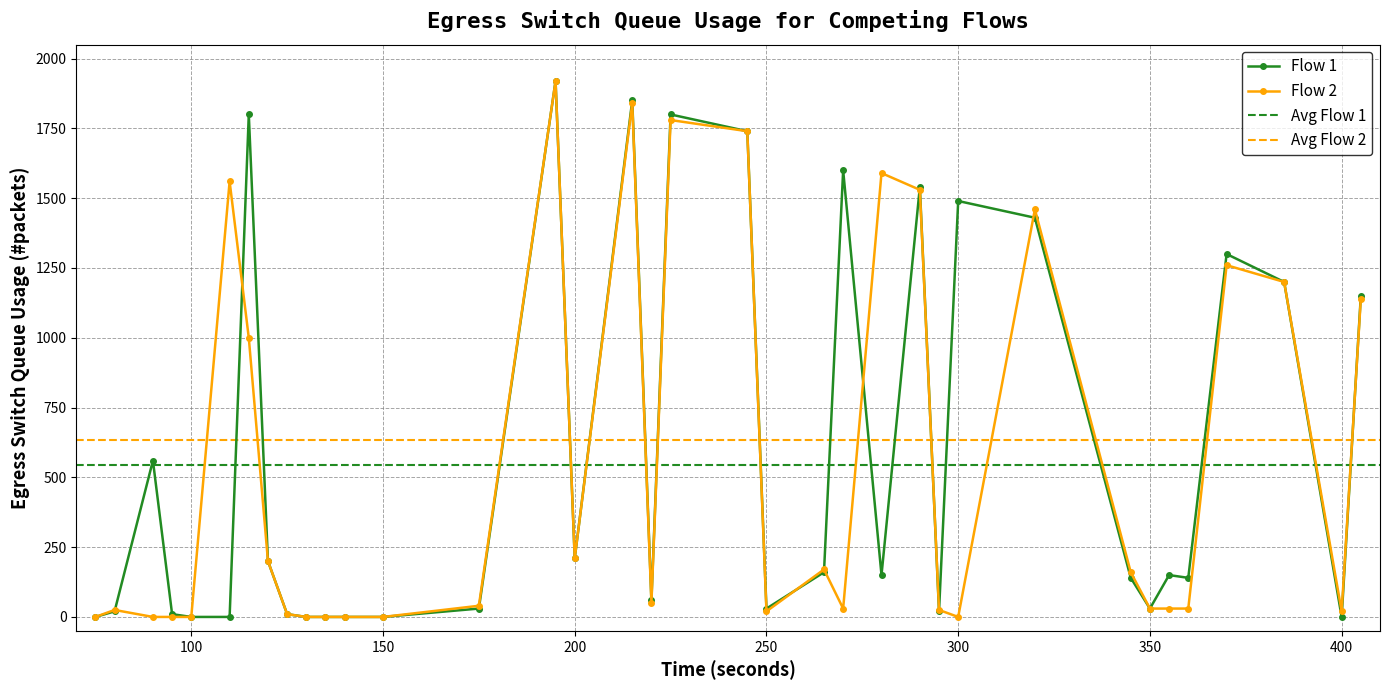

True or false: Flow 2 has more than 0 interior local peaks.

True